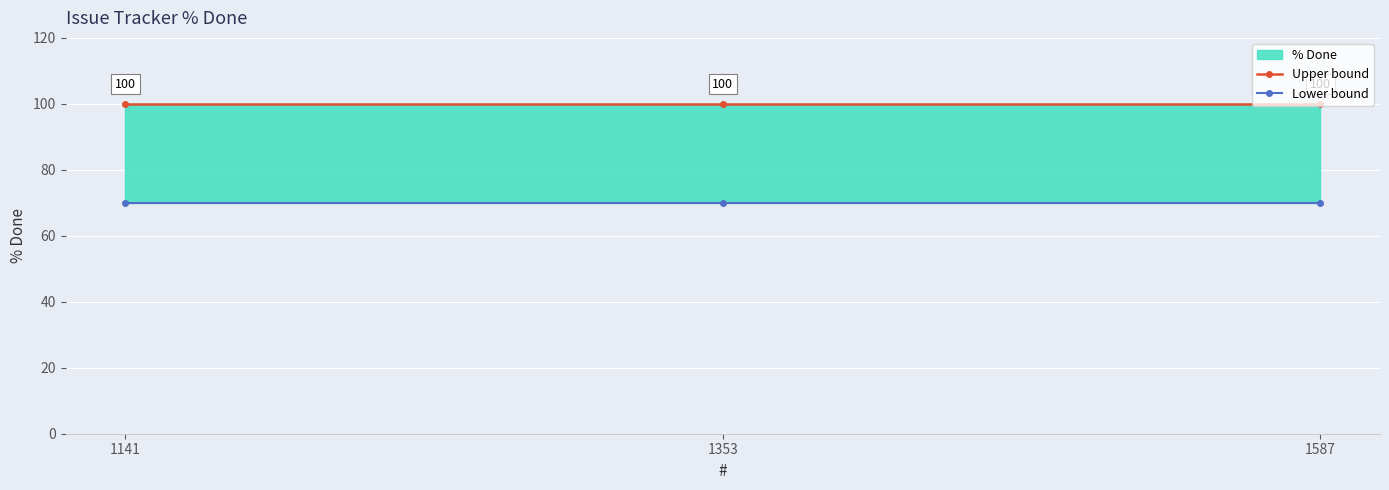

The Upper bound series shows 100 at 1141. True or false?

True